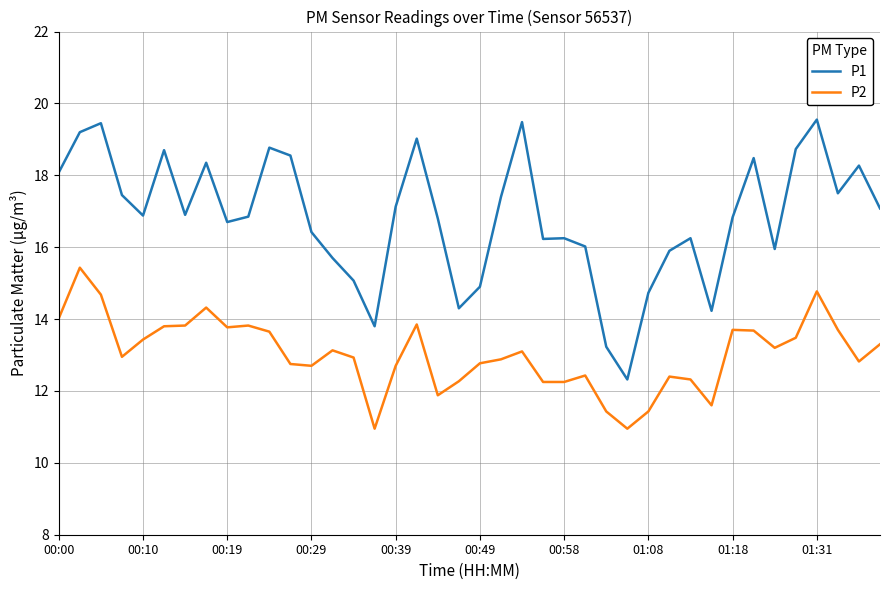

Which series has the largest range (max minus min)?

P1